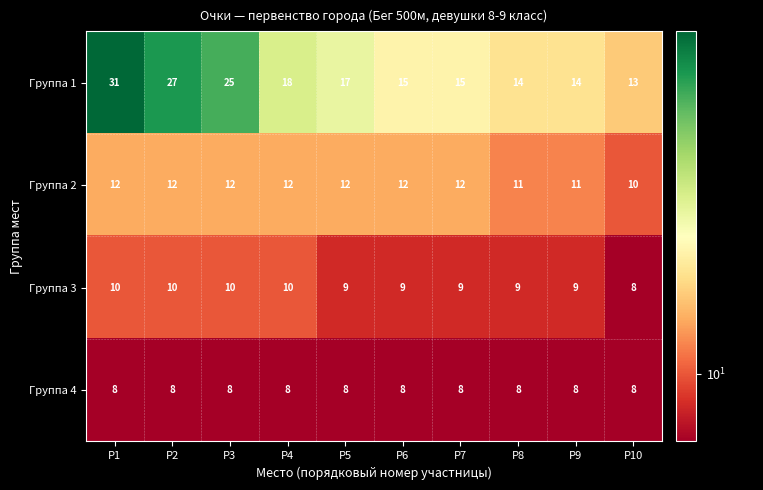

What is the spread (max minus min) of values at P4?

10